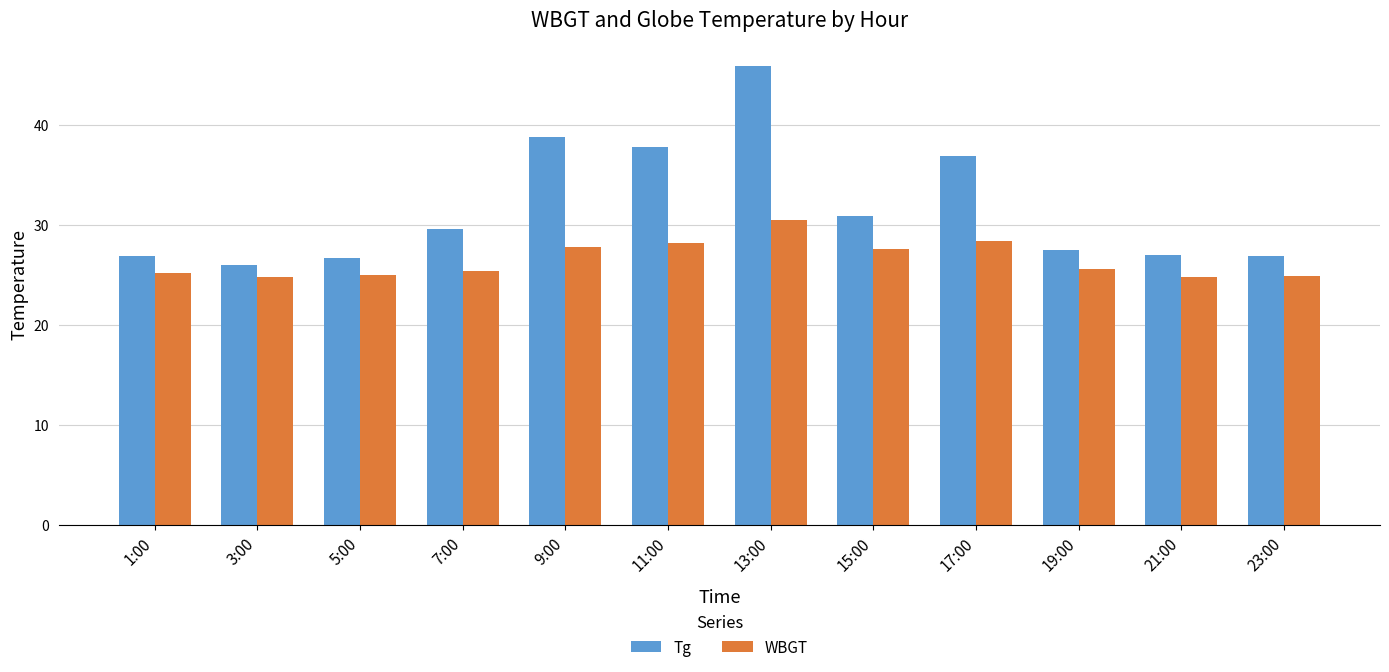

Is it true that Tg equals 15.7 at 13:00?

False